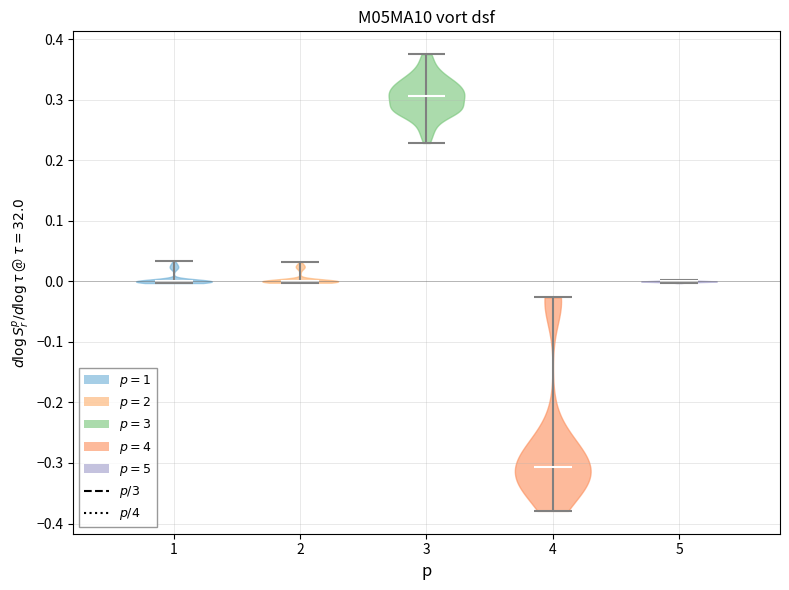

Where does the median line of the violin at x = 2 sit on the y-axis? The values are not printed on the chart, so give them approximately, as read against the axis.

0.00